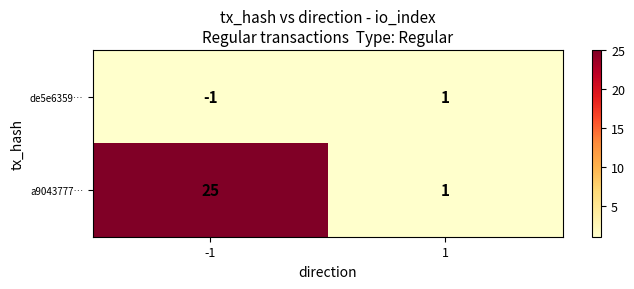

Which series has the largest range (max minus min)?

a9043777…